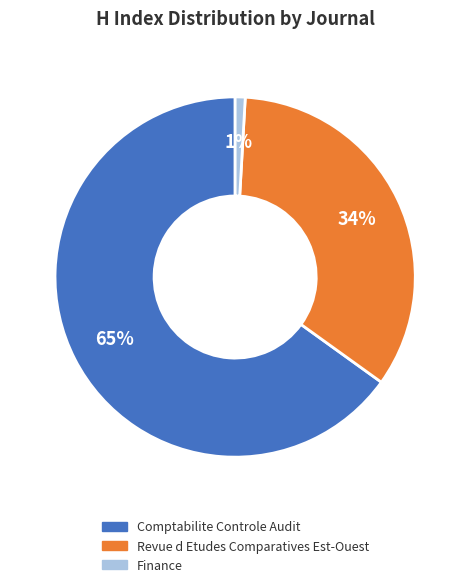

To the nearest percent, what portion does Revue d Etudes Comparatives Est-Ouest represent?

34%